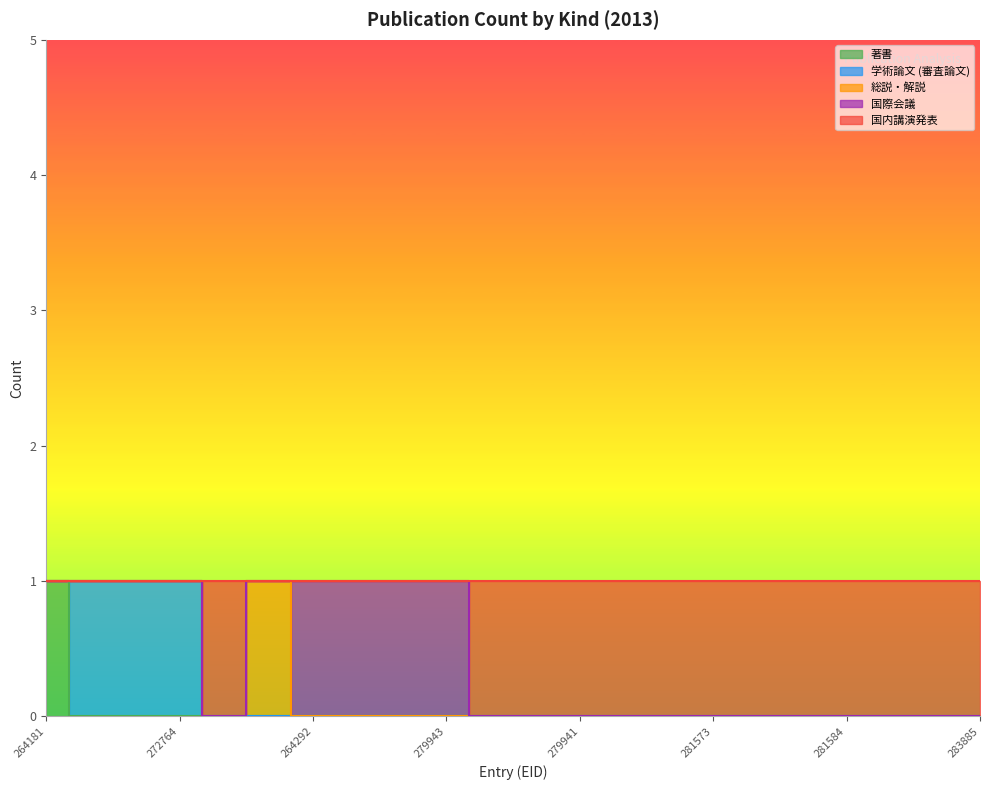

What is the total value across all series at 281573?

1